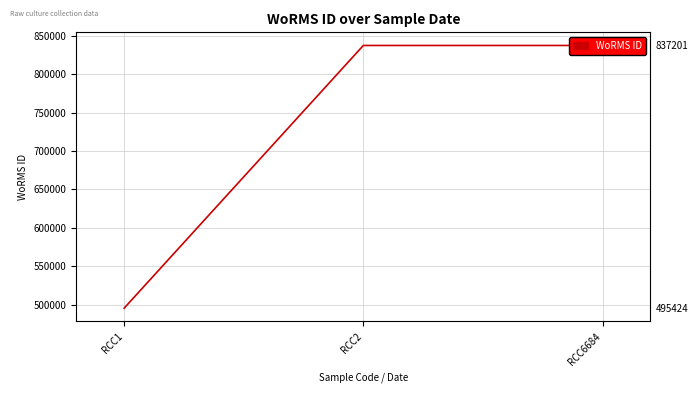

Reading left to right, transcribe all the data shown in this chart.

495424	837201	837201